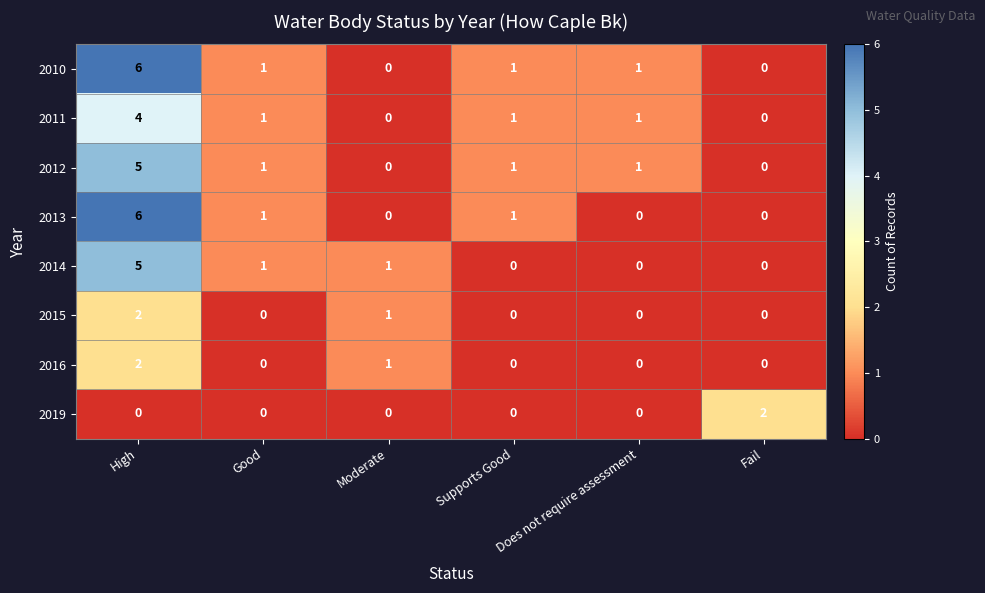

Between Does not require assessment and Fail, which series saw the biggest shift?

2019